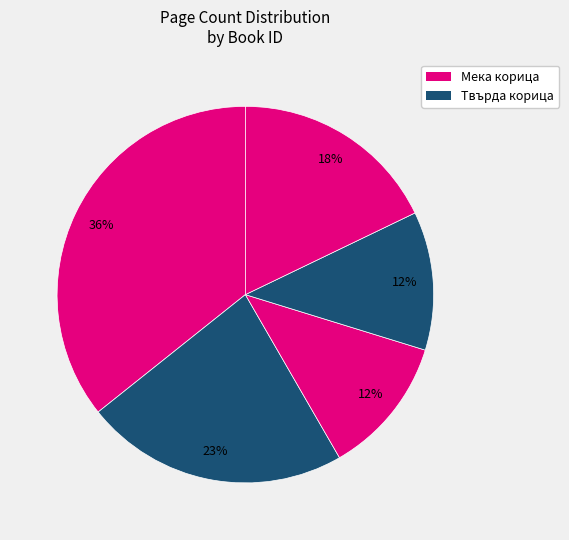

How many slices are in this pie chart?

5